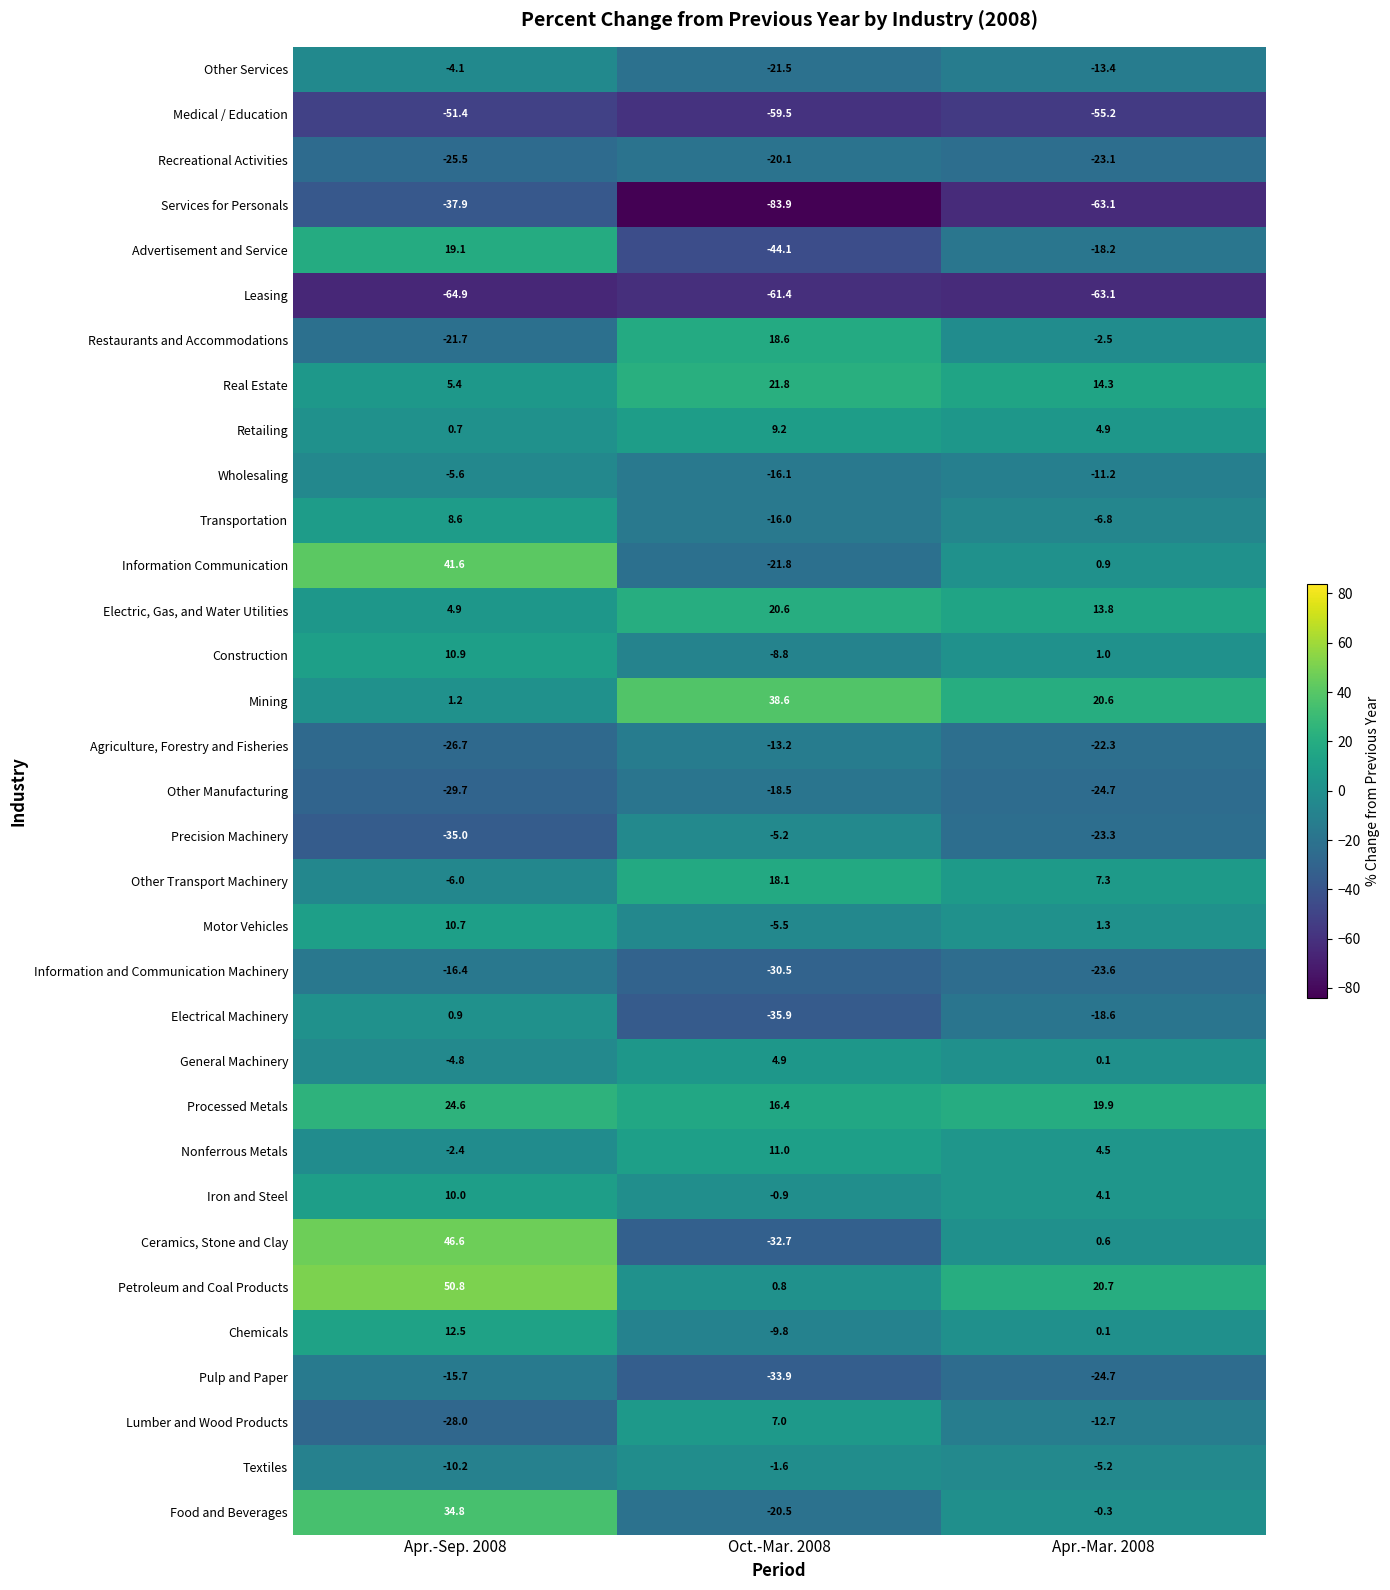

What is the average value of the Other Manufacturing series?

-24.3